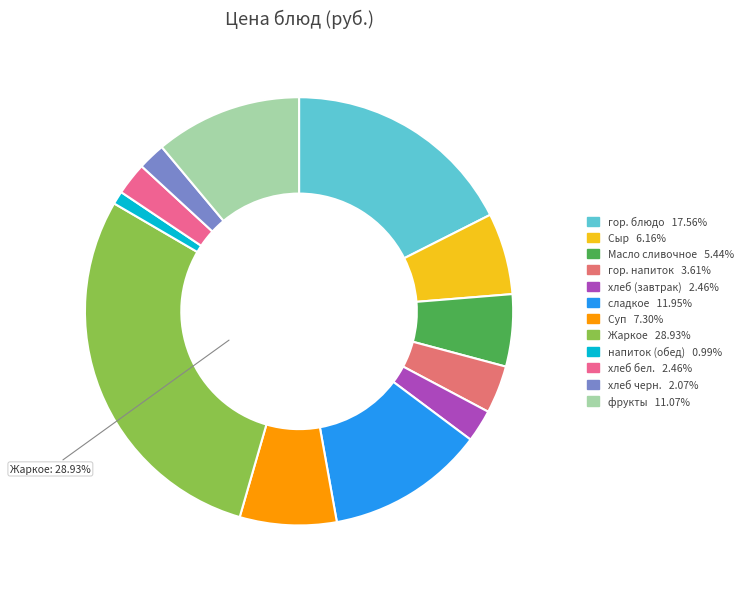

How many segments does this pie chart have?

12